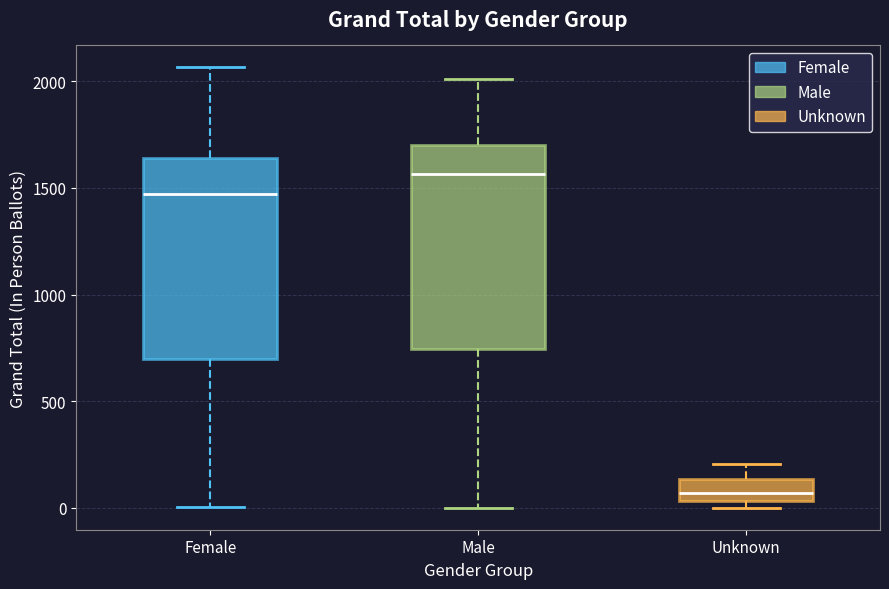

Where does the median line of the box for Female sit on the y-axis? The values are not printed on the chart, so give them approximately, as read against the axis.

1450